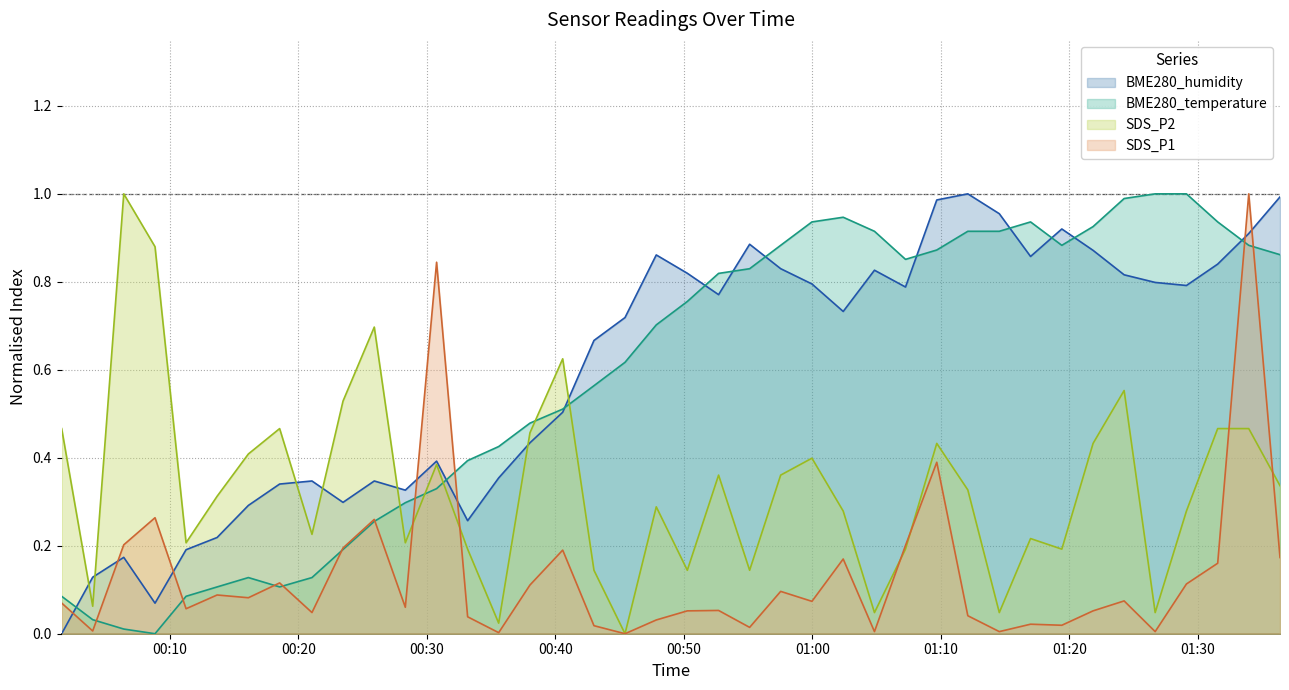

What are all the series names shown in the legend?

BME280_humidity, BME280_temperature, SDS_P2, SDS_P1